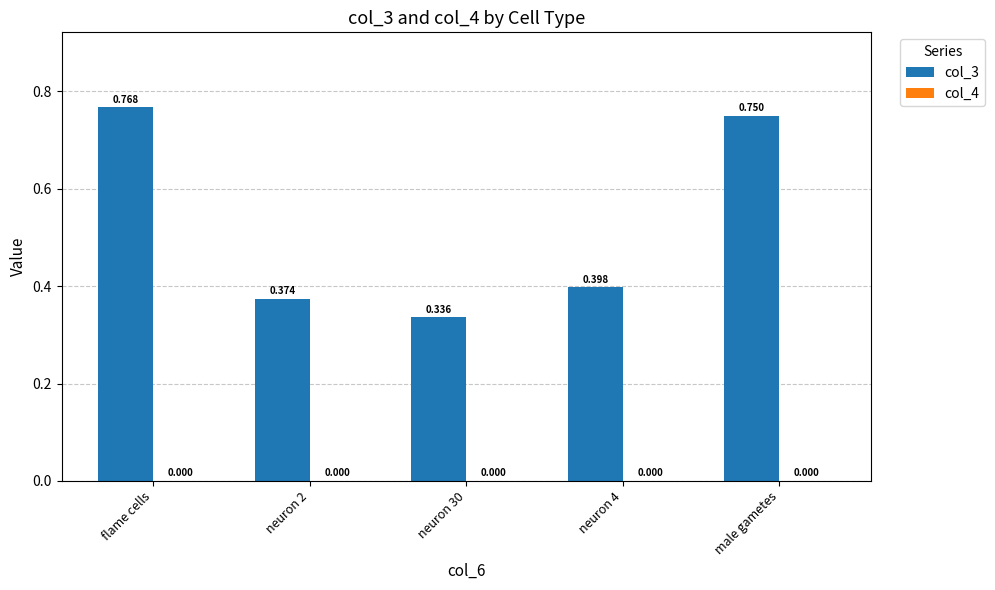

Which label corresponds to the largest value in the chart?

flame cells